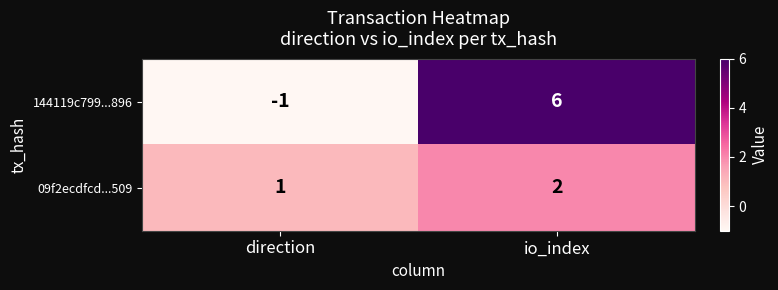

Where is 09f2ecdfcd...509 nearest to the value 1?

direction